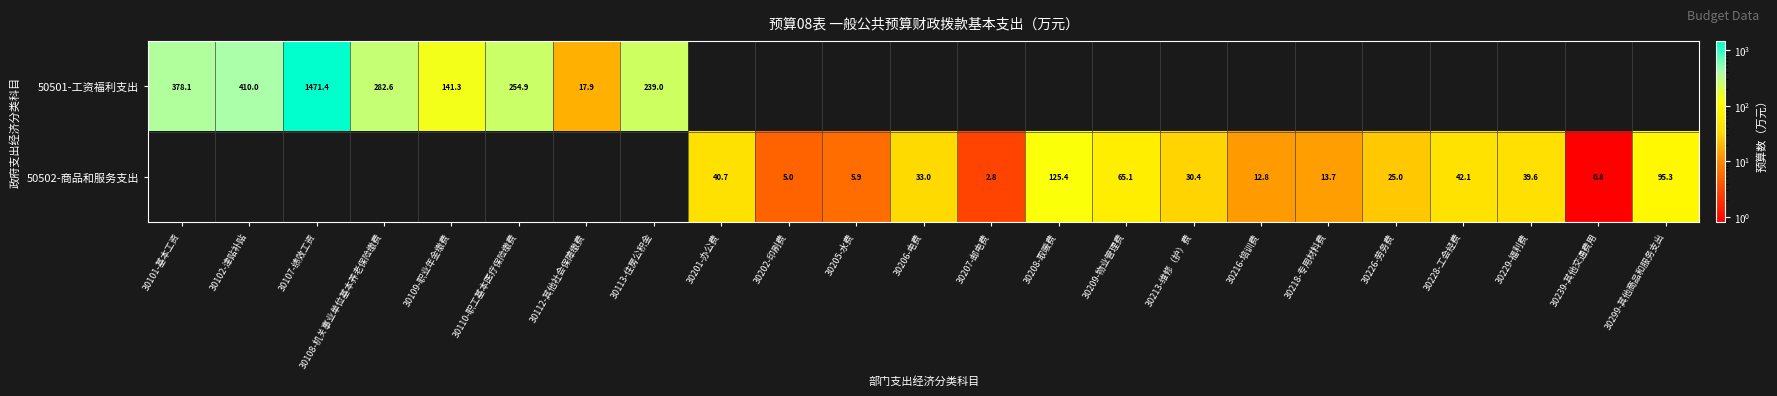

Is the value of 50502-商品和服务支出 at 30202-印刷费 greater than the value of 50501-工资福利支出 at 30107-绩效工资?

No